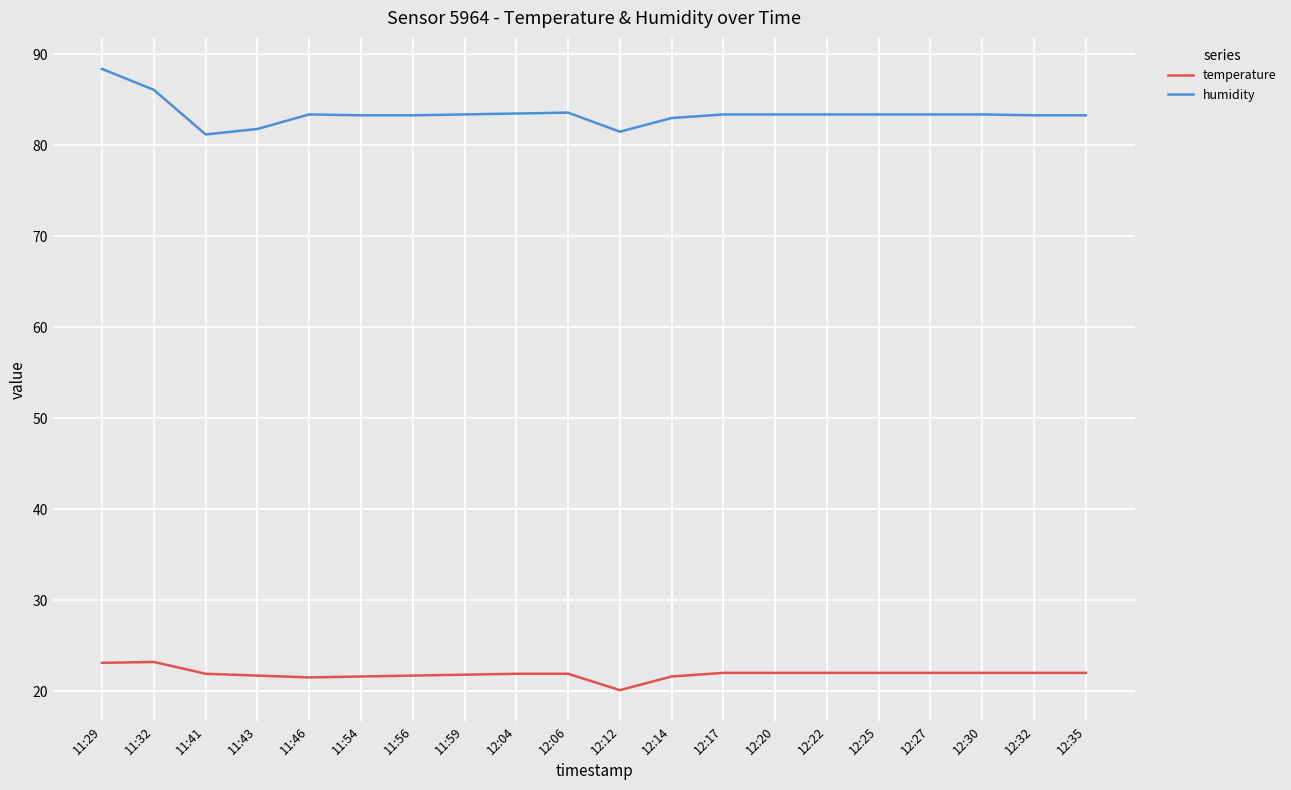

Between 11:29 and 12:14, which series saw the biggest shift?

humidity